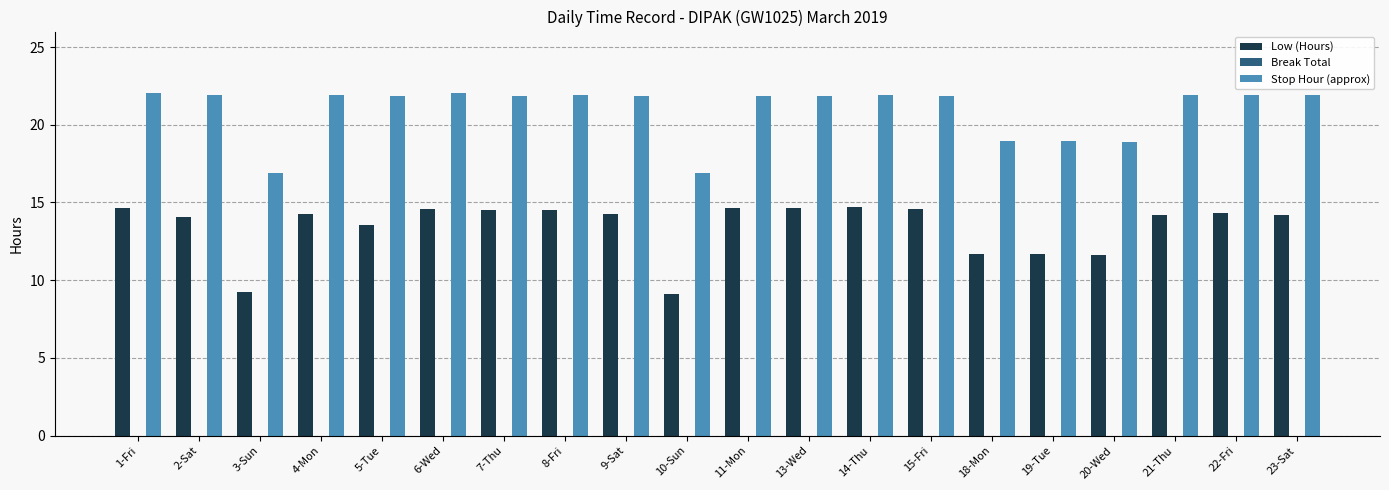

Does the chart contain stacked bars?

No